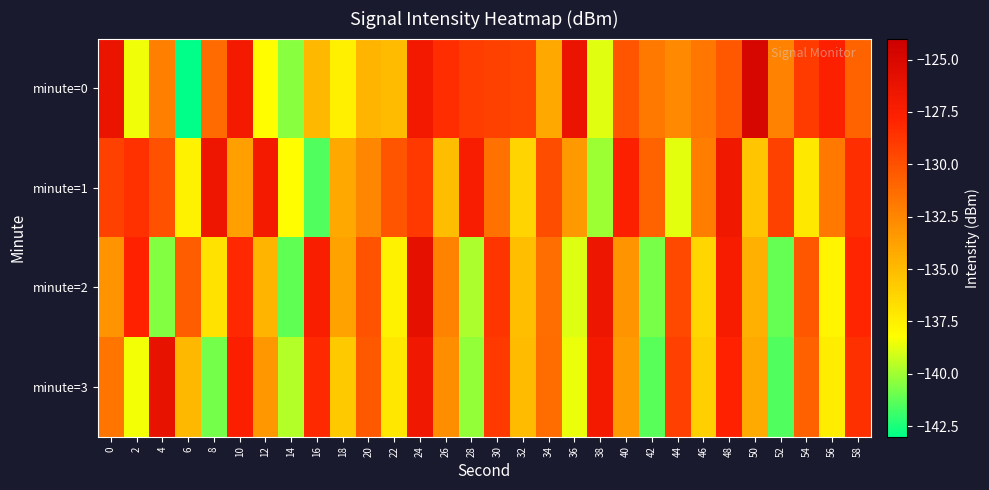

Reading left to right, what are all the values shown in this chart?

minute=0: 0=-126.4	2=-138.5	4=-132.2	6=-143.0	8=-131.2	10=-127.0	12=-138.2	14=-140.4	16=-134.9	18=-137.5	20=-134.7	22=-135.0	24=-126.9	26=-128.3	28=-129.1	30=-129.3	32=-129.5	34=-134.1	36=-126.3	38=-138.8	40=-130.2	42=-131.9	44=-132.7	46=-131.8	48=-130.3	50=-124.7	52=-132.3	54=-129.0	56=-127.7	58=-130.8
minute=1: 0=-129.3	2=-128.5	4=-130.1	6=-137.6	8=-126.6	10=-133.7	12=-126.9	14=-138.1	16=-141.5	18=-134.1	20=-132.5	22=-130.2	24=-128.9	26=-135.1	28=-127.3	30=-131.5	32=-136.2	34=-129.8	36=-133.4	38=-140.1	40=-127.6	42=-130.9	44=-138.7	46=-132.1	48=-126.8	50=-135.5	52=-129.3	54=-137.2	56=-131.8	58=-128.4
minute=2: 0=-133.2	2=-127.8	4=-140.5	6=-130.6	8=-136.9	10=-128.1	12=-134.7	14=-141.2	16=-127.4	18=-133.8	20=-130.1	22=-137.6	24=-125.9	26=-132.3	28=-139.8	30=-128.7	32=-135.2	34=-131.4	36=-138.9	38=-126.5	40=-133.1	42=-140.7	44=-129.6	46=-136.3	48=-127.2	50=-134.5	52=-141.1	54=-130.3	56=-137.8	58=-128.0
minute=3: 0=-131.7	2=-138.4	4=-126.1	6=-134.9	8=-140.8	10=-127.5	12=-133.3	14=-139.6	16=-128.2	18=-135.7	20=-130.4	22=-137.1	24=-126.7	26=-132.8	28=-140.2	30=-128.9	32=-135.0	34=-131.3	36=-138.6	38=-127.0	40=-133.5	42=-141.3	44=-129.2	46=-136.0	48=-127.8	50=-134.2	52=-141.5	54=-130.7	56=-137.4	58=-128.5